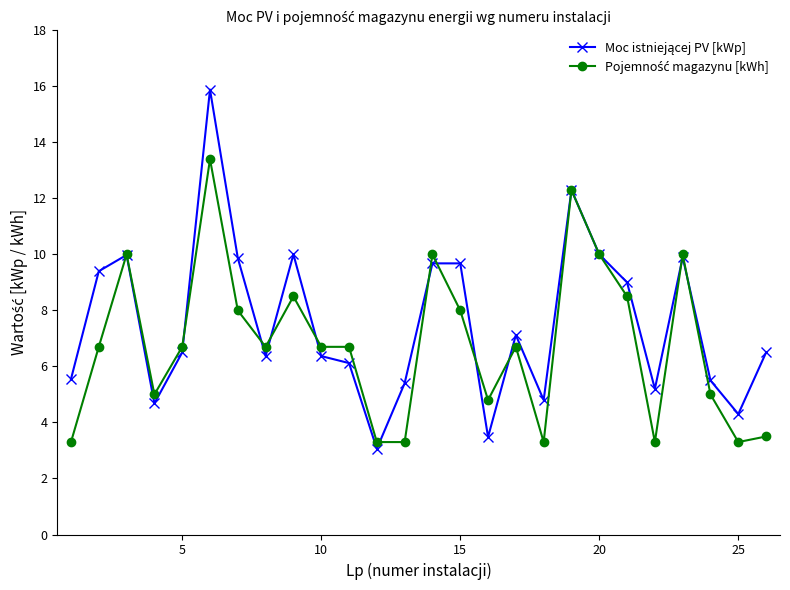

Reading left to right, transcribe all the data shown in this chart.

Moc istniejącej PV [kWp]: 5.5	9.4	10.0	4.7	6.5	15.9	9.9	6.4	10.0	6.4	6.1	3.1	5.4	9.7	9.7	3.5	7.1	4.8	12.3	10.0	9.0	5.2	9.9	5.5	4.3	6.5
Pojemność magazynu [kWh]: 3.3	6.7	10.0	5.0	6.7	13.4	8.0	6.7	8.5	6.7	6.7	3.3	3.3	10.0	8.0	4.8	6.7	3.3	12.3	10.0	8.5	3.3	10.0	5.0	3.3	3.5